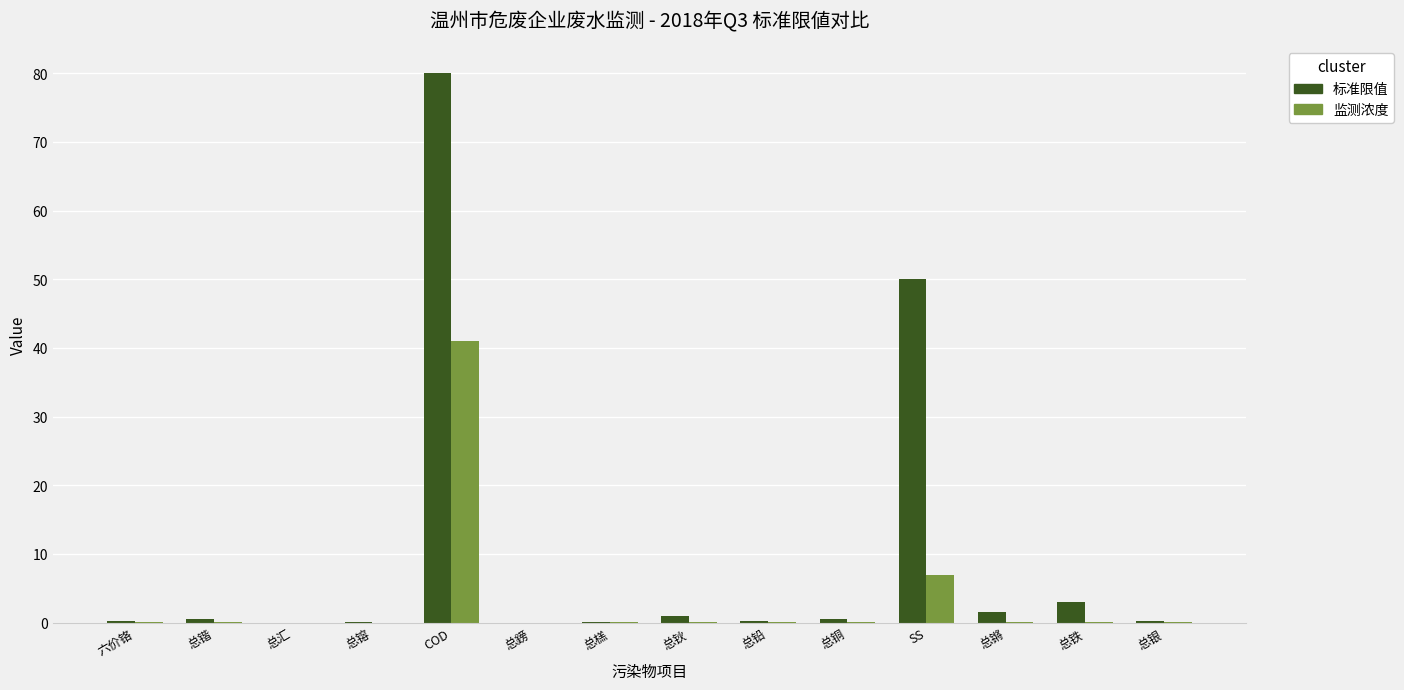

Between 总鎊 and SS, which series saw the biggest shift?

标准限值